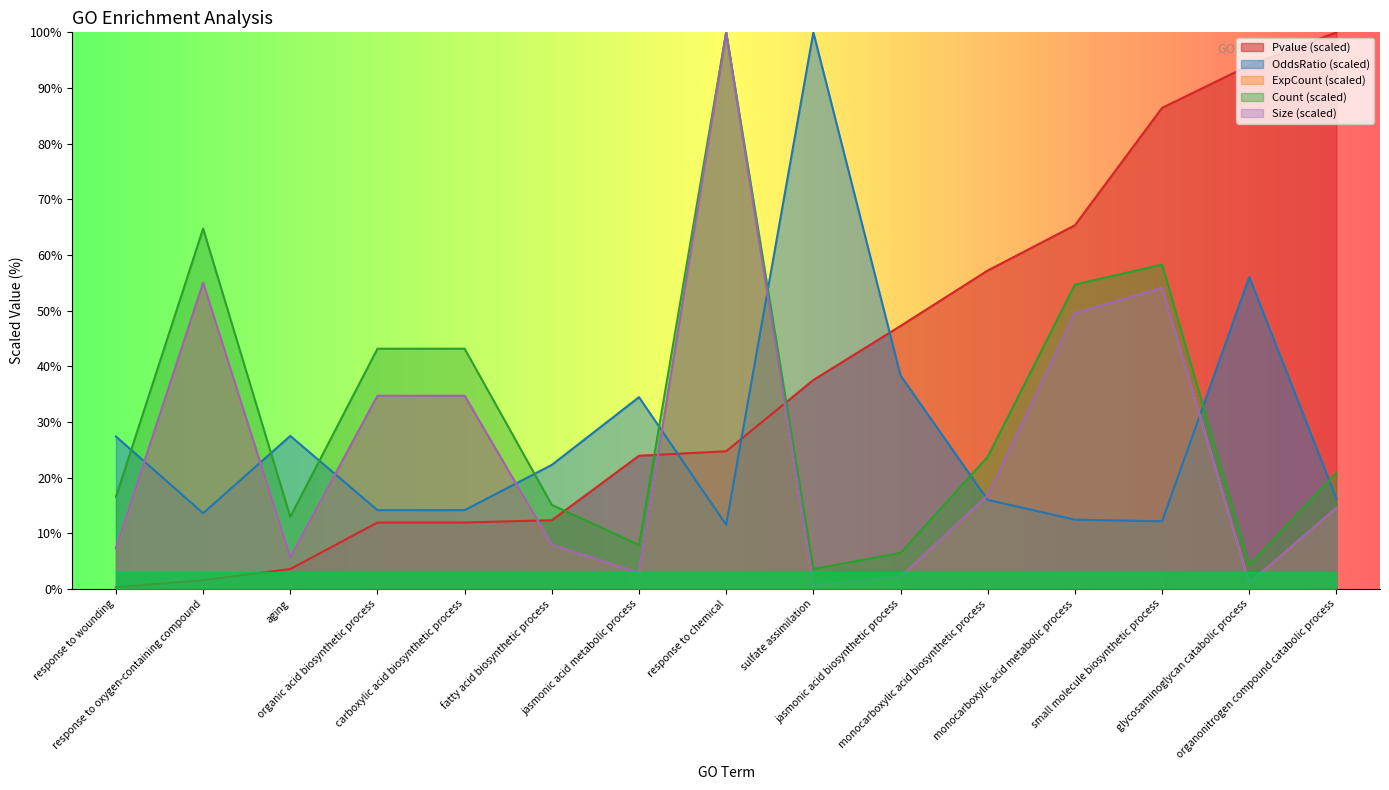

Between which two adjacent categories do OddsRatio and Count first intersect?

response to wounding and response to oxygen-containing compound